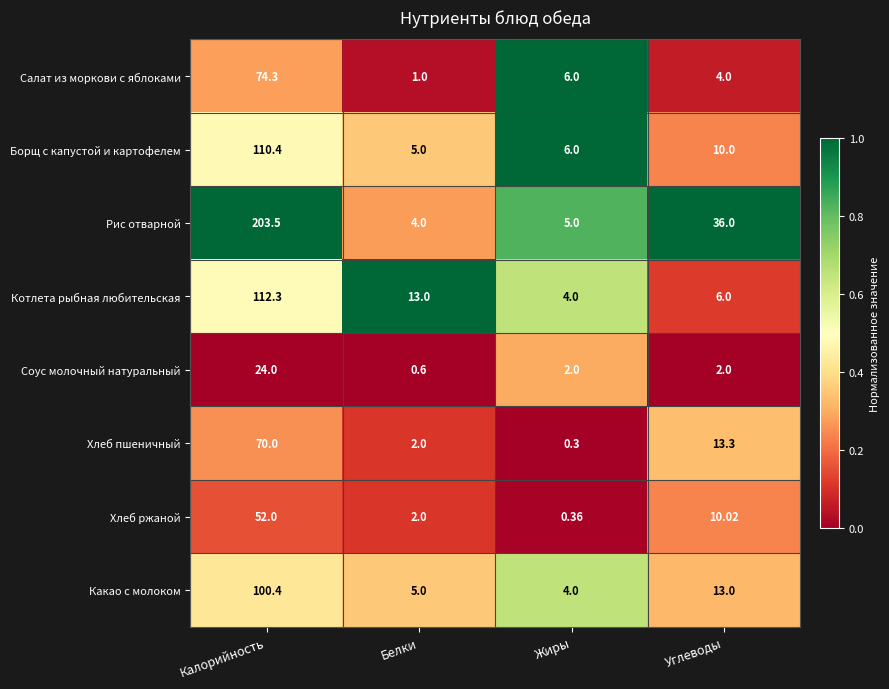

At which category does the chart reach its minimum across all series?

Жиры